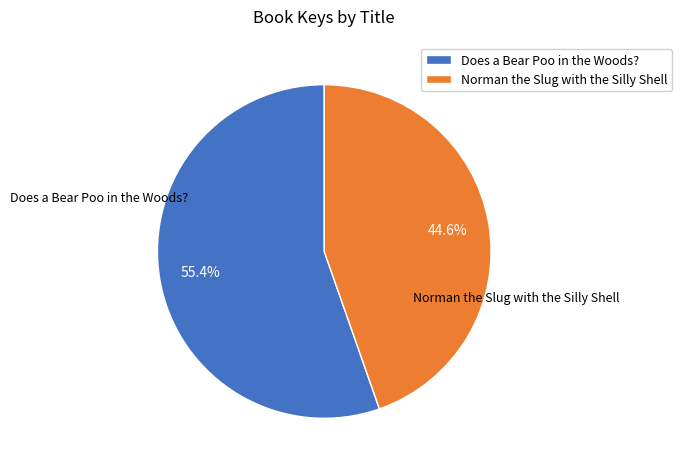

Which slice is the largest?

Does a Bear Poo in the Woods?